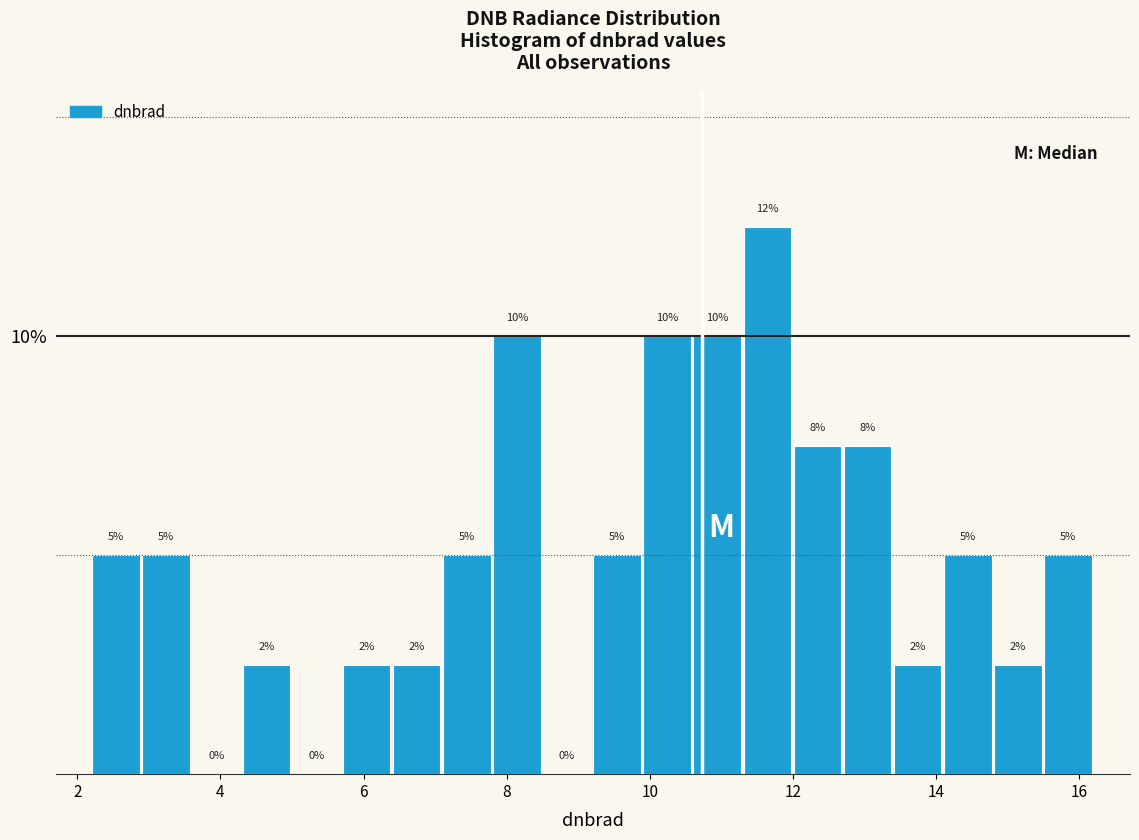

Read against the x-axis, roughly where is the centre of the tallest bar?

11.6